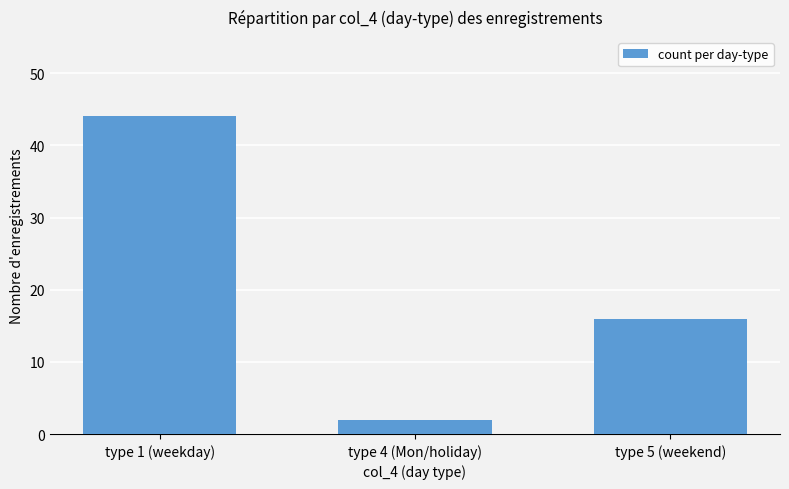

What is the difference between the maximum and minimum values?

42